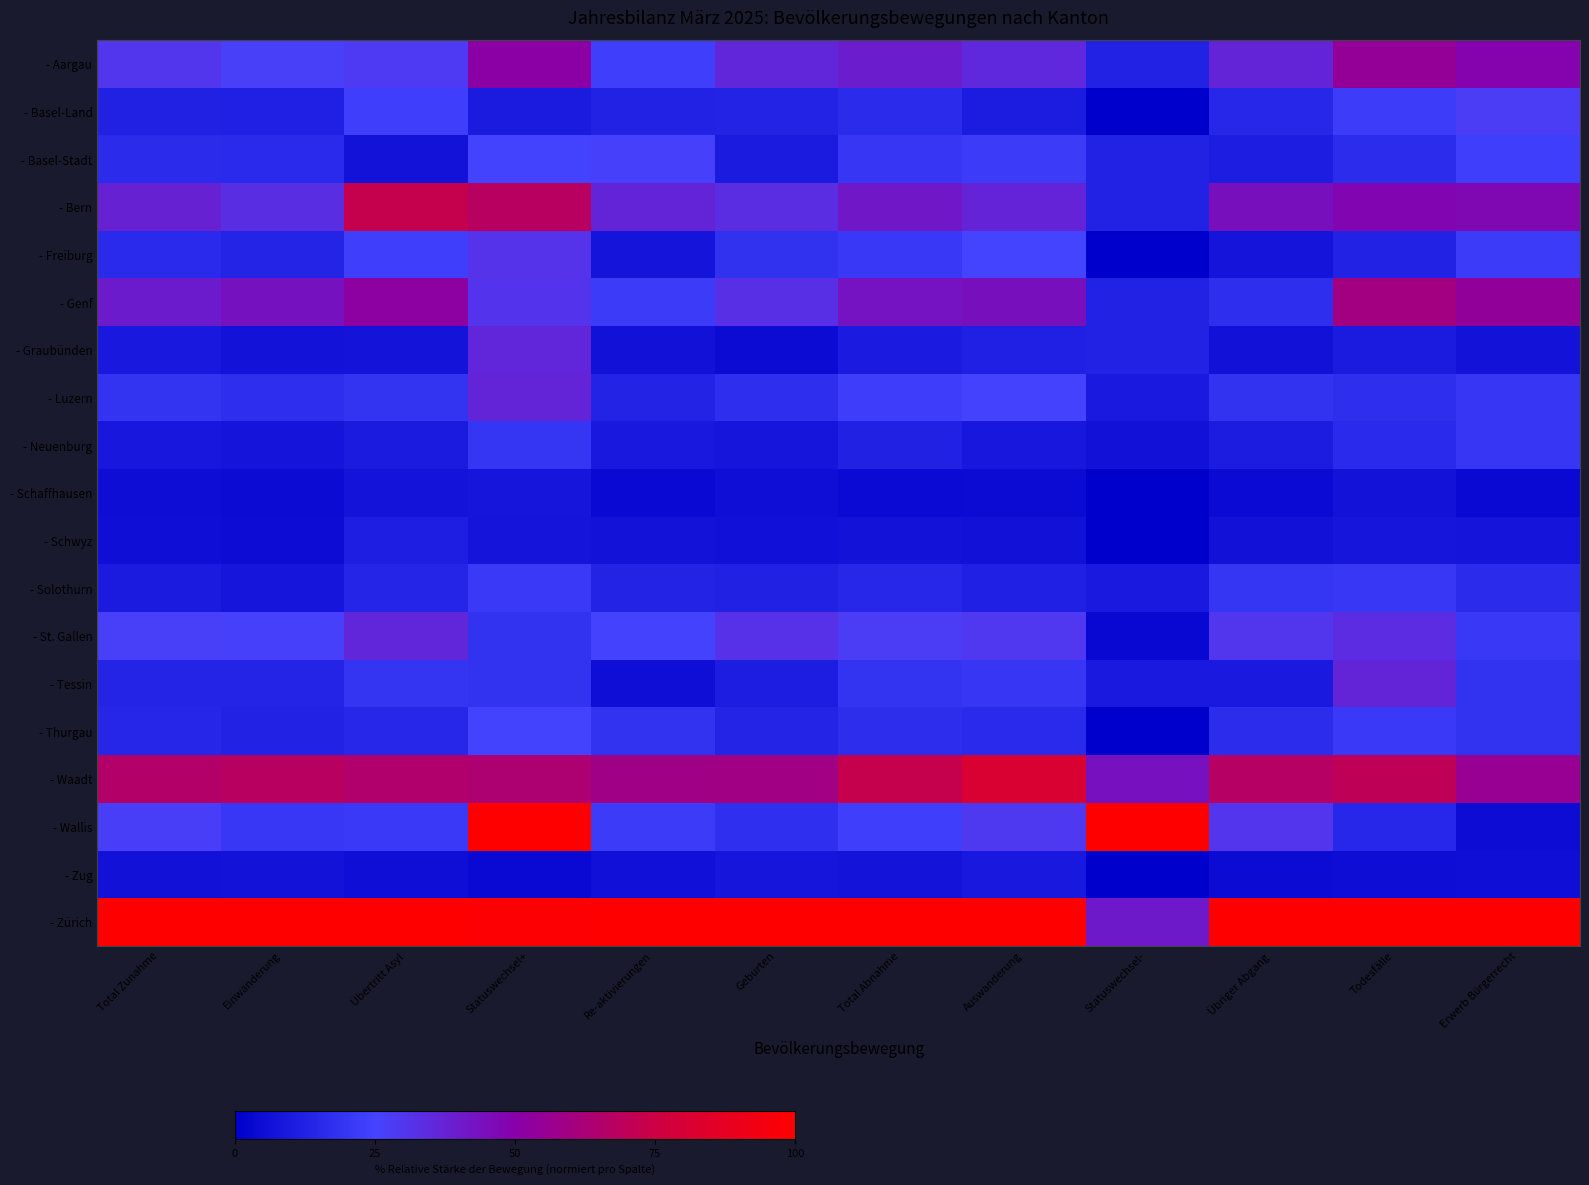

Which category has the lowest value across all series?

Statuswechsel-